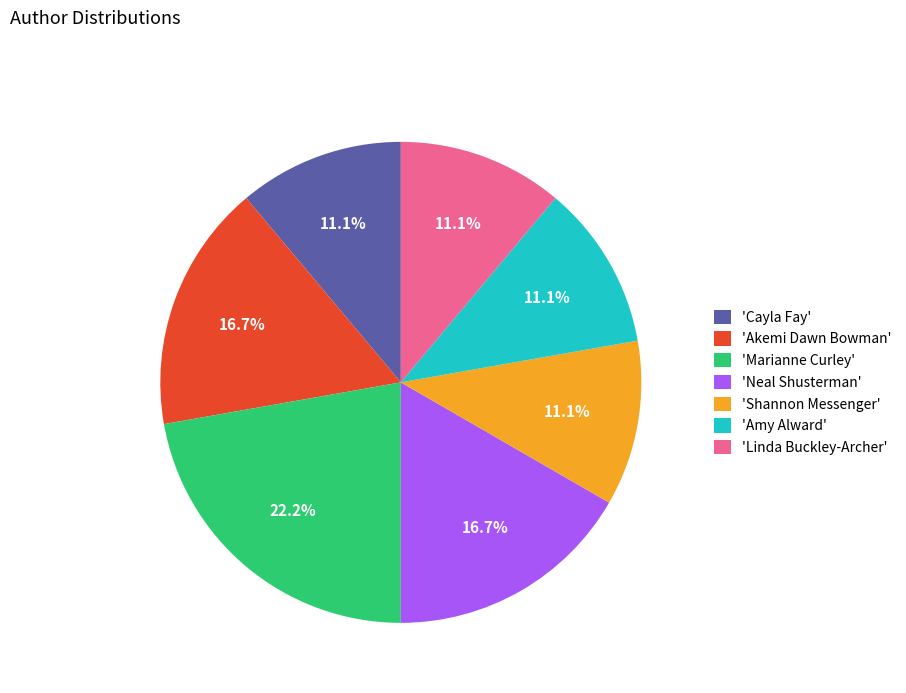

To the nearest percent, what is the average slice percentage?

14%